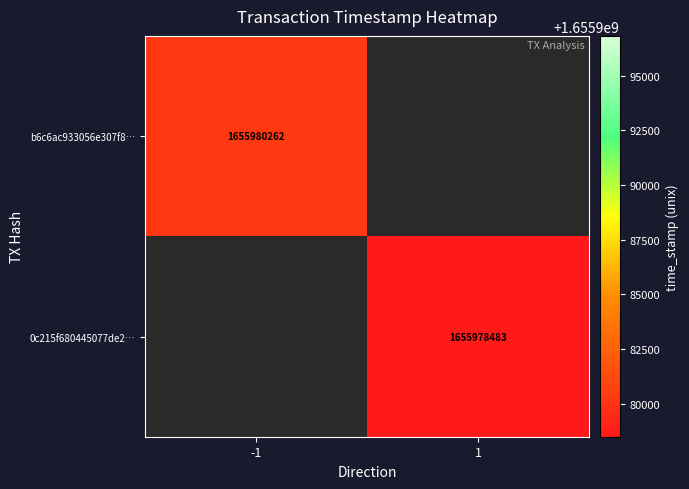

Is it true that 0c215f680445077de2… equals 1655978483 at 1?

True